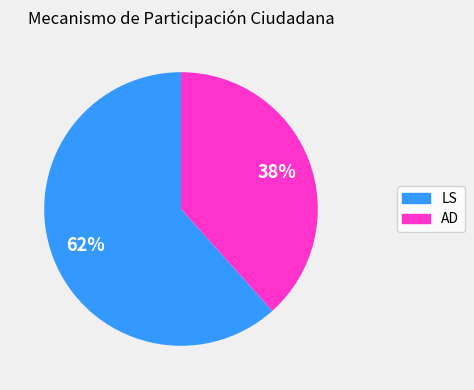

Which category accounts for the majority?

LS